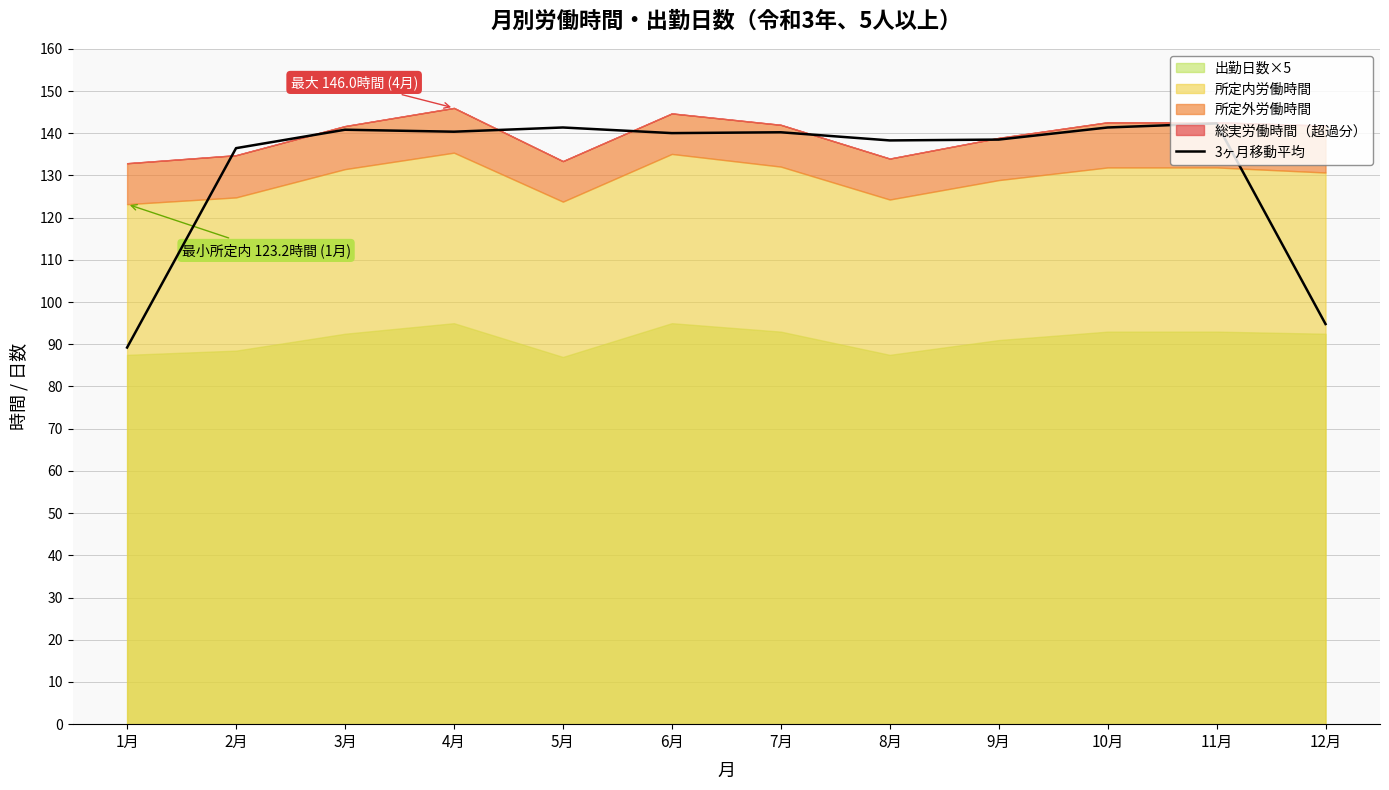

The chart shows a value of 140.0 at 6月. True or false?

True